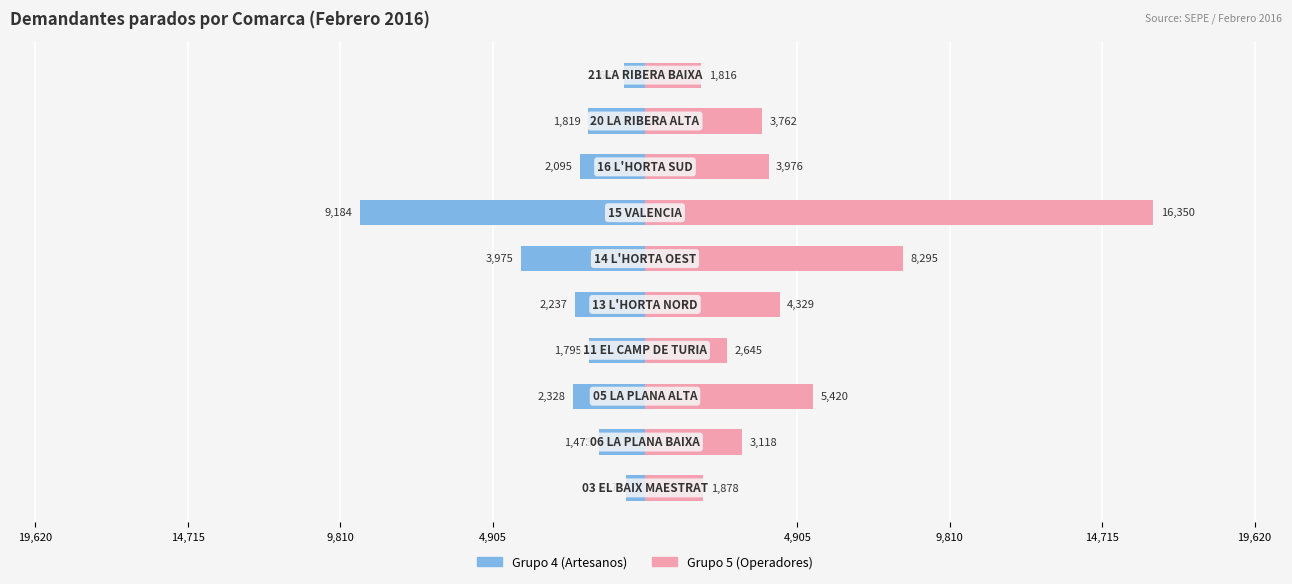

Does the chart contain stacked bars?

No